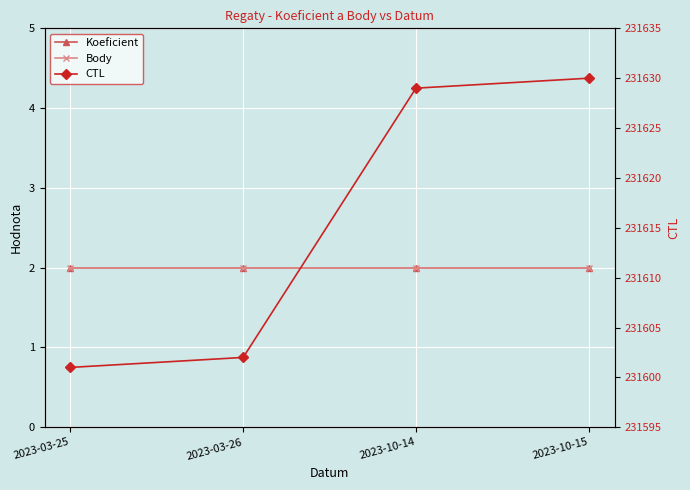

How many lines are shown in the chart?

3